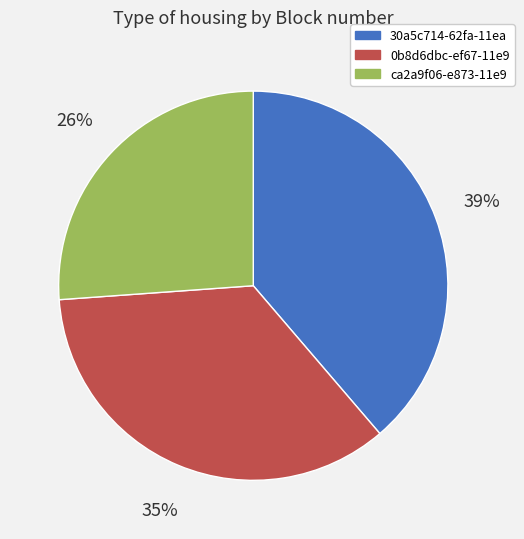

Do 0b8d6dbc-ef67-11e9 and ca2a9f06-e873-11e9 together represent more than half of the pie?

Yes